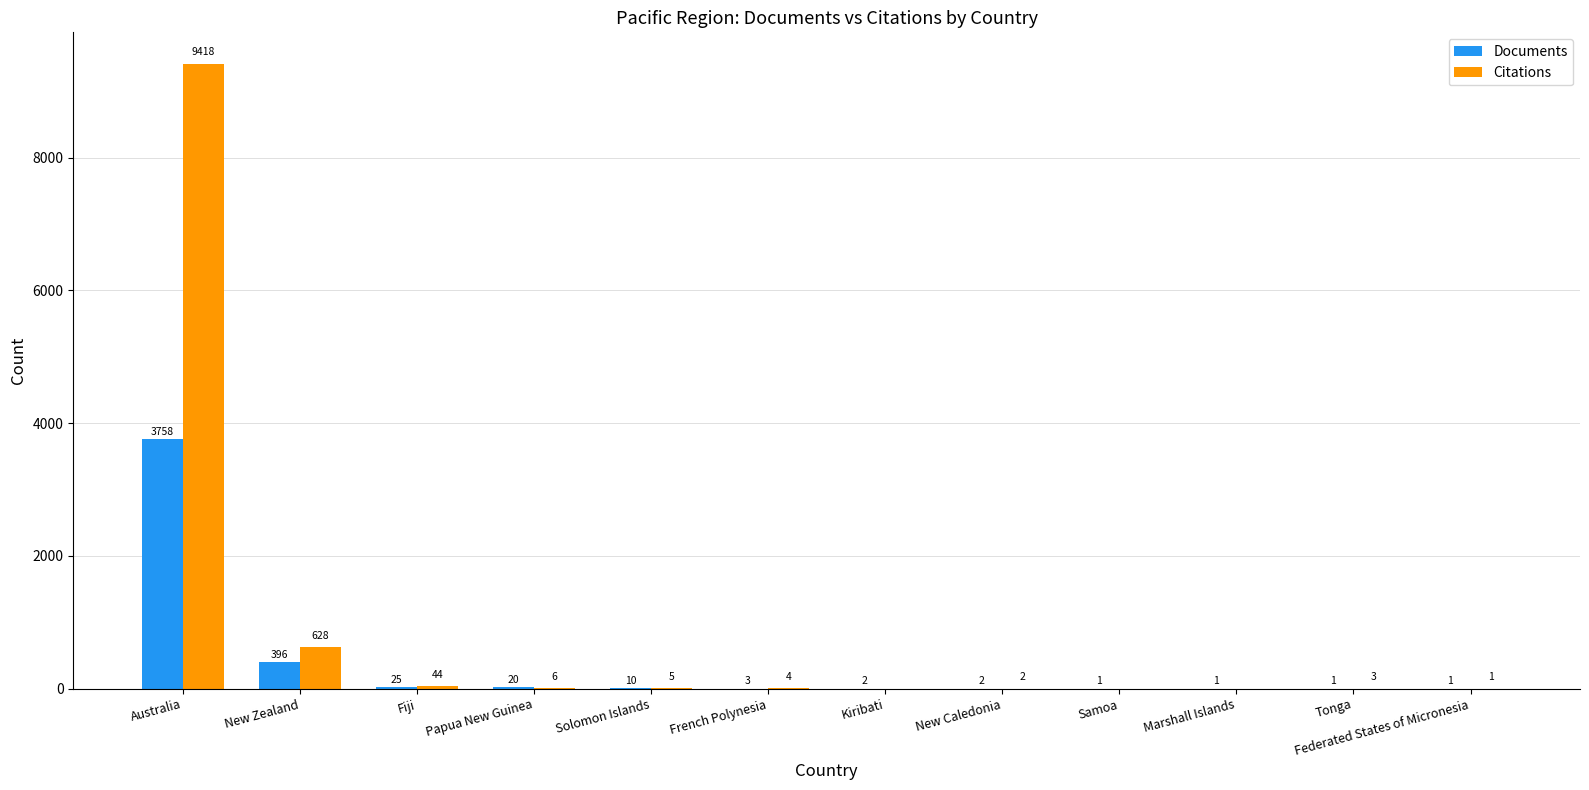

What is the maximum value for Citations?

9418